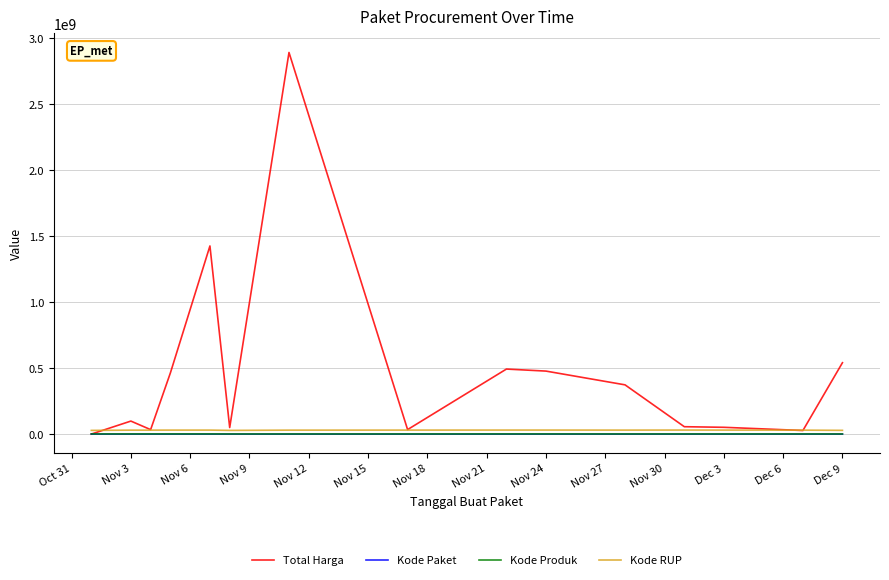

Which series has the largest total across all categories?

Total Harga